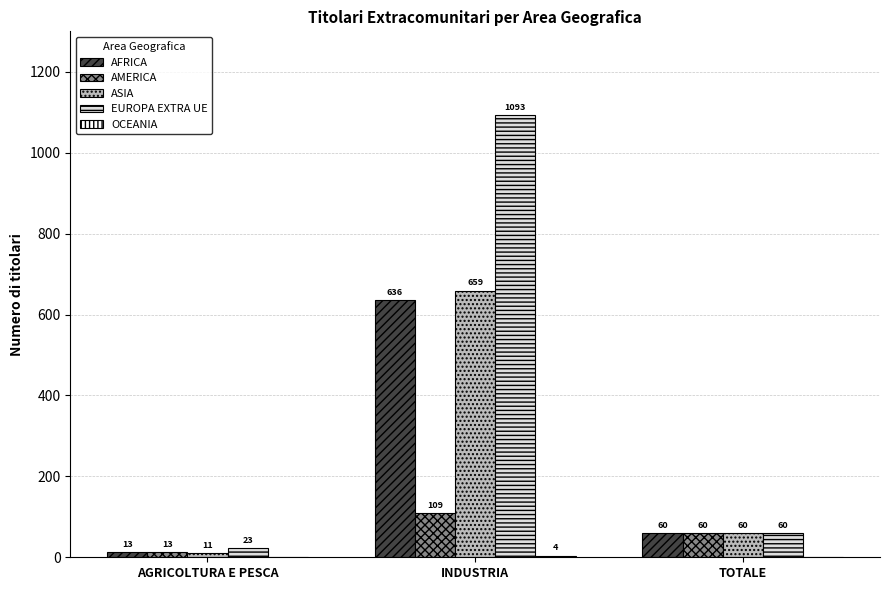

Which series changed the most between INDUSTRIA and TOTALE?

EUROPA EXTRA UE